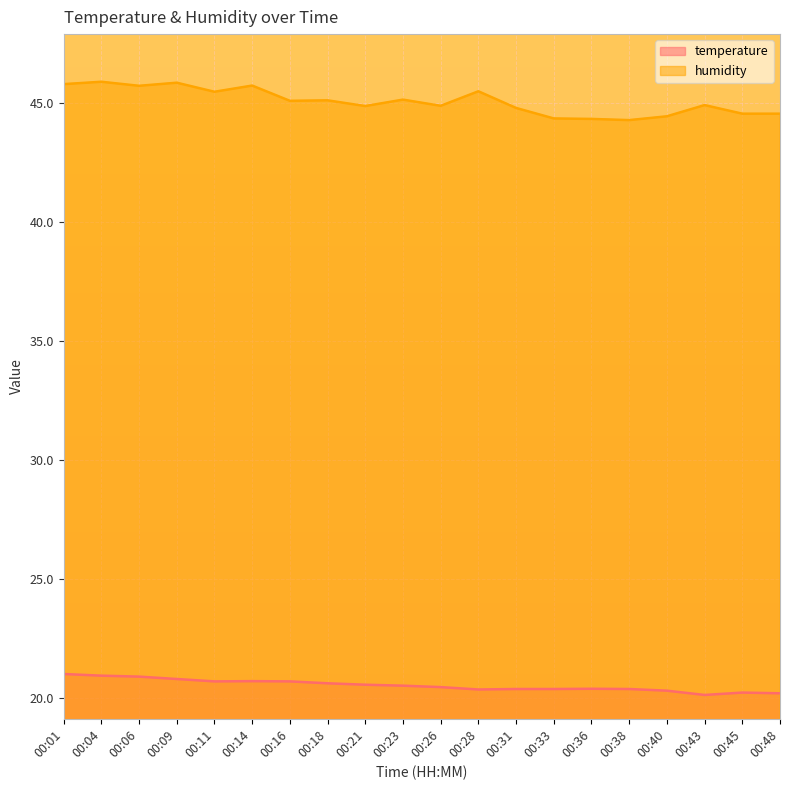

Where is the first local maximum for temperature?

00:14